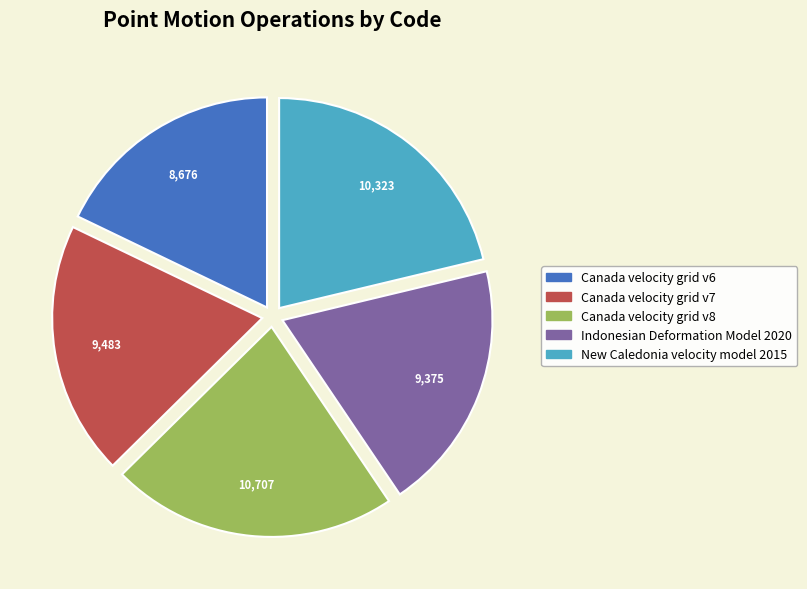

Approximately how many times larger is the value at Canada velocity grid v8 compared to Canada velocity grid v7?

1.1